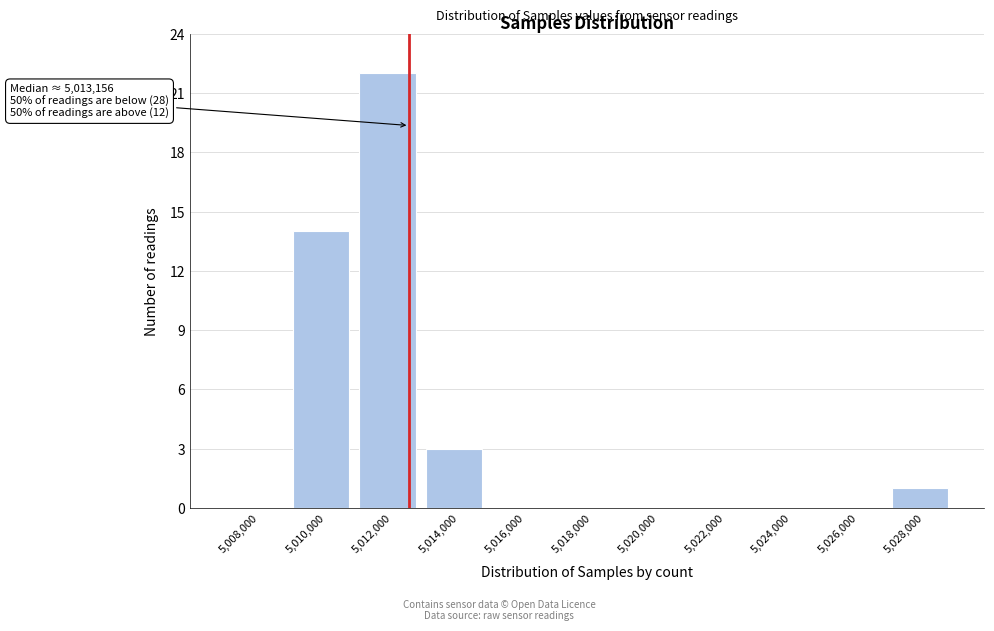

Reading left to right, what are all the values shown in this chart?

5,008,000=0	5,010,000=14	5,012,000=22	5,014,000=3	5,016,000=0	5,018,000=0	5,020,000=0	5,022,000=0	5,024,000=0	5,026,000=0	5,028,000=1